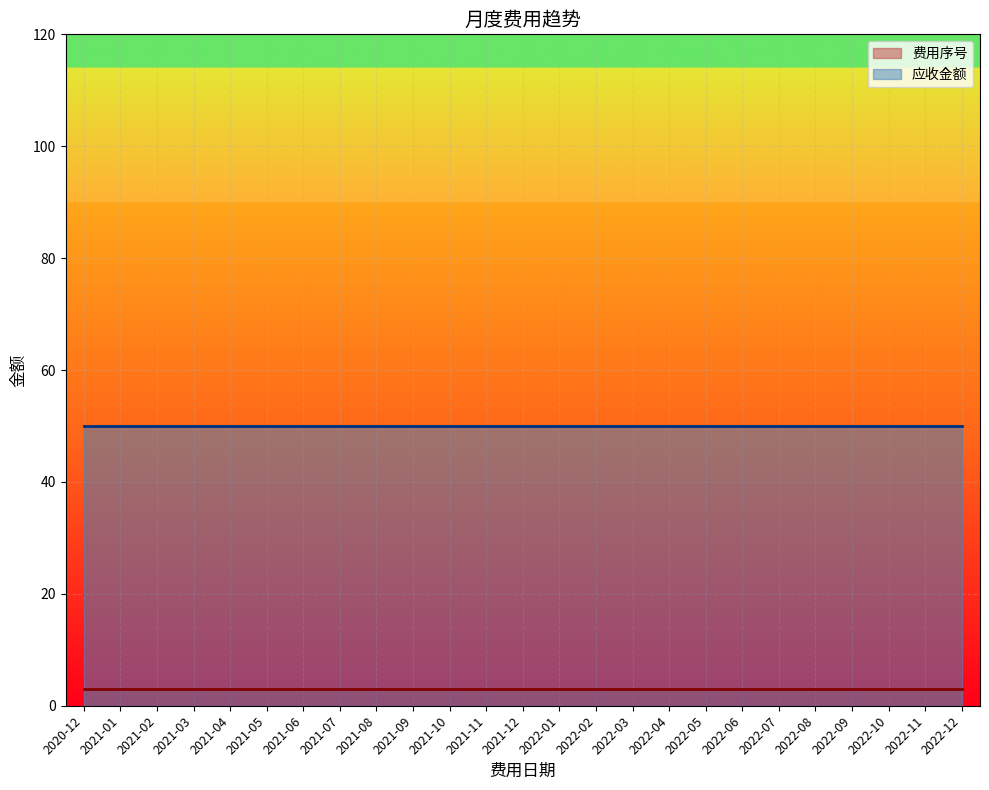

At which label does 应收金额 reach its minimum?

2020-12